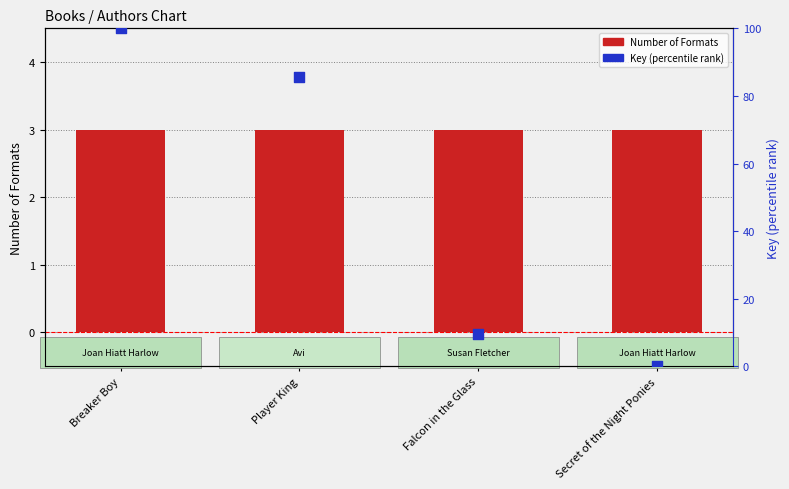

Is the value of Key (percentile rank) at Falcon in the Glass greater than the value of Number of Formats at Breaker Boy?

Yes